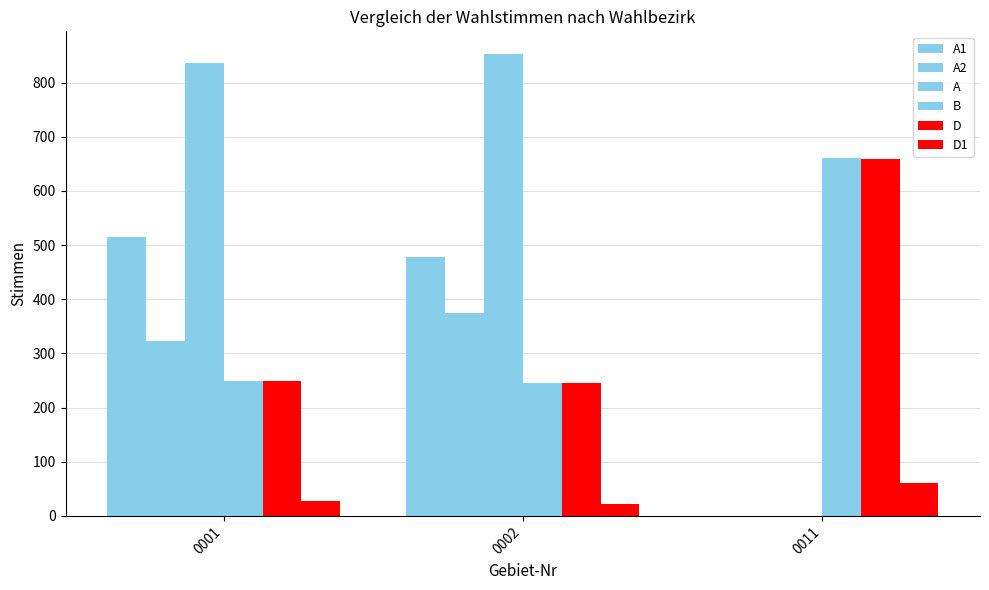

Reading left to right, list all the values displayed in this chart.

A1: 0001=514	0002=478	0011=0
A2: 0001=322	0002=374	0011=0
A: 0001=836	0002=852	0011=0
B: 0001=249	0002=245	0011=660
D: 0001=249	0002=245	0011=658
D1: 0001=28	0002=22	0011=60